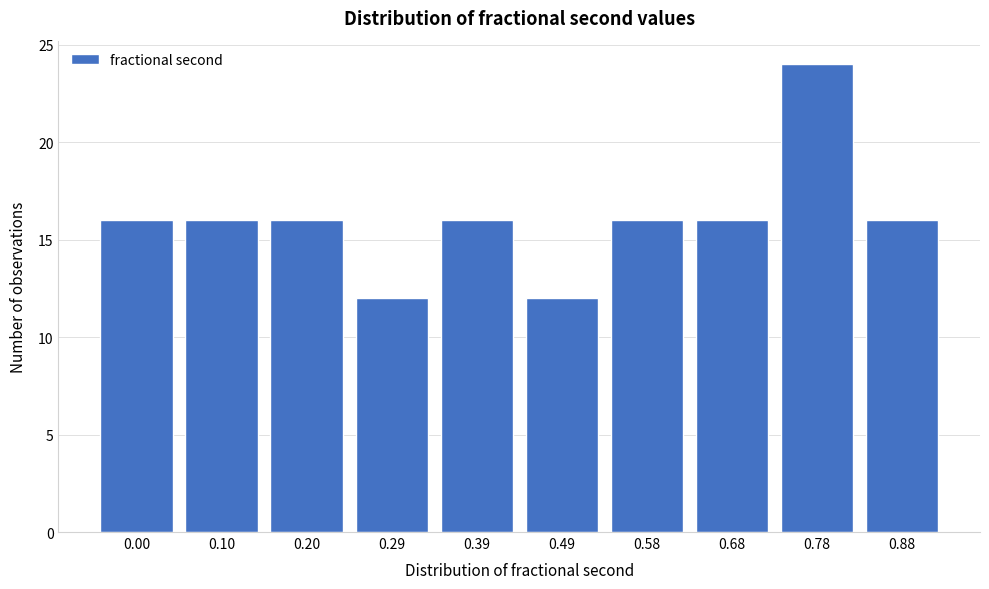

Reading left to right, extract all data points from this chart.

16	16	16	12	16	12	16	16	24	16